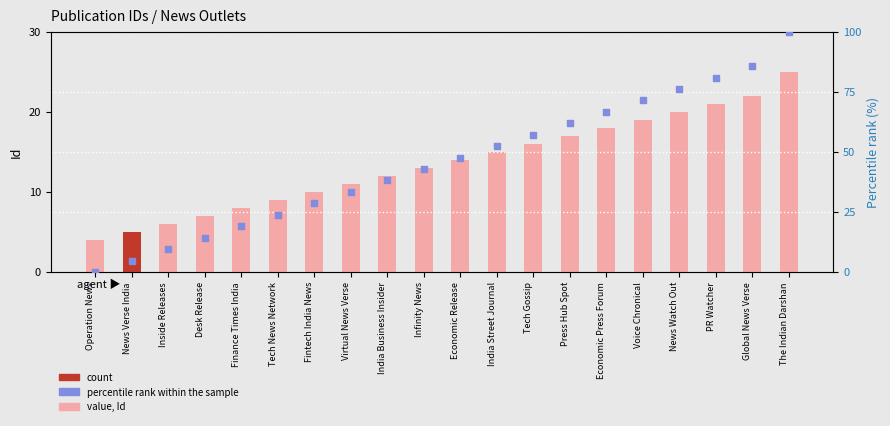

Which series contains the highest Y value?

percentile rank within the sample